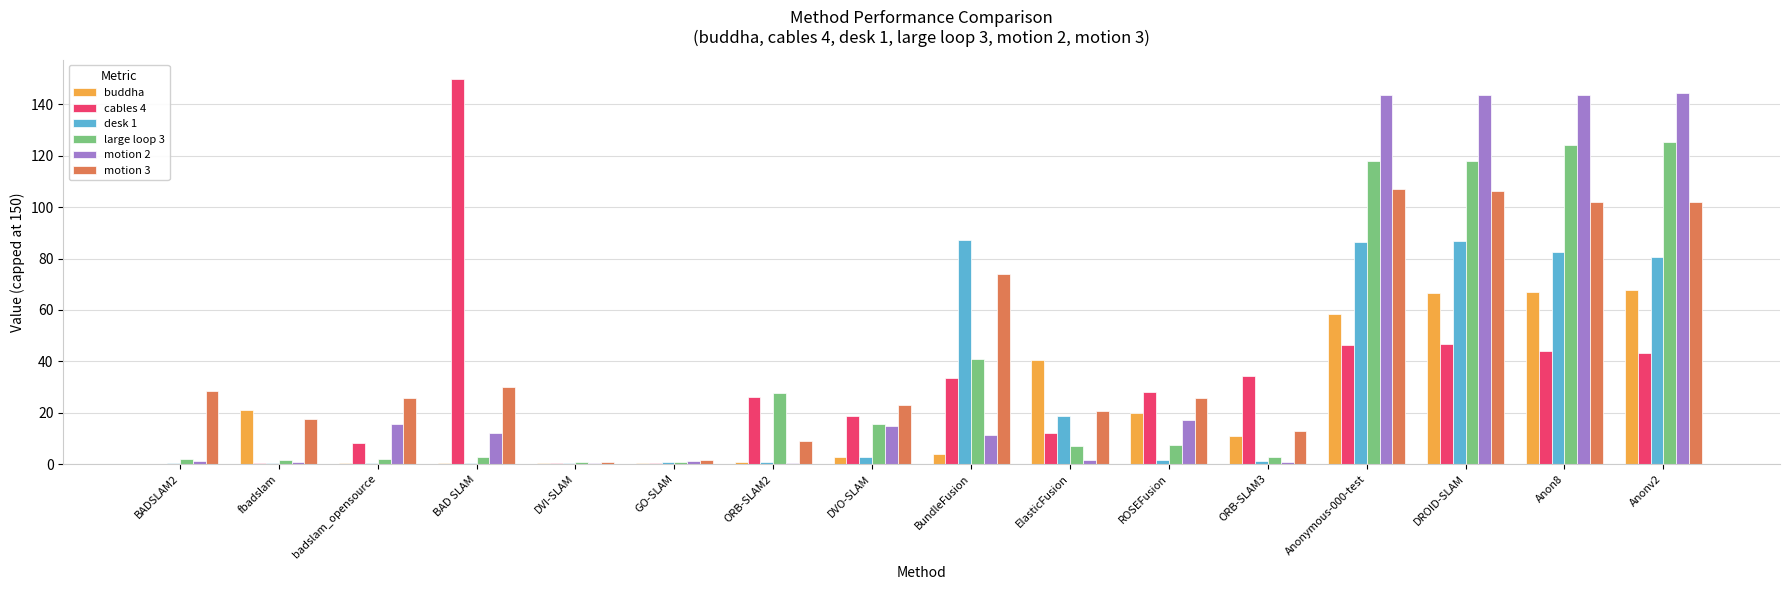

What is the sum of all motion 3 values?

686.6